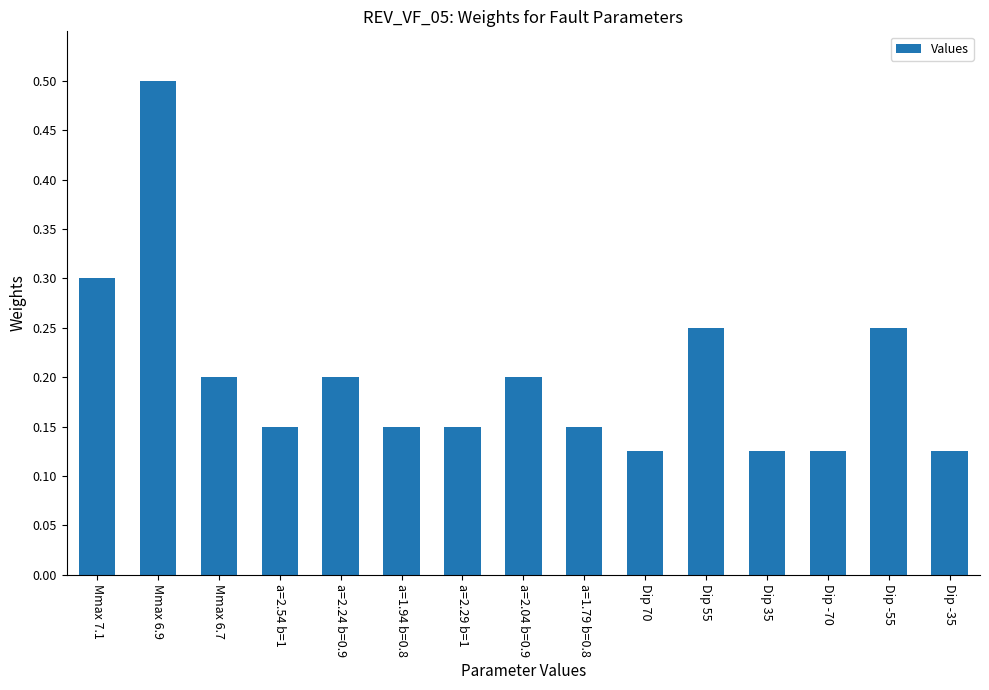

What is the difference between the maximum and minimum values?

0.4